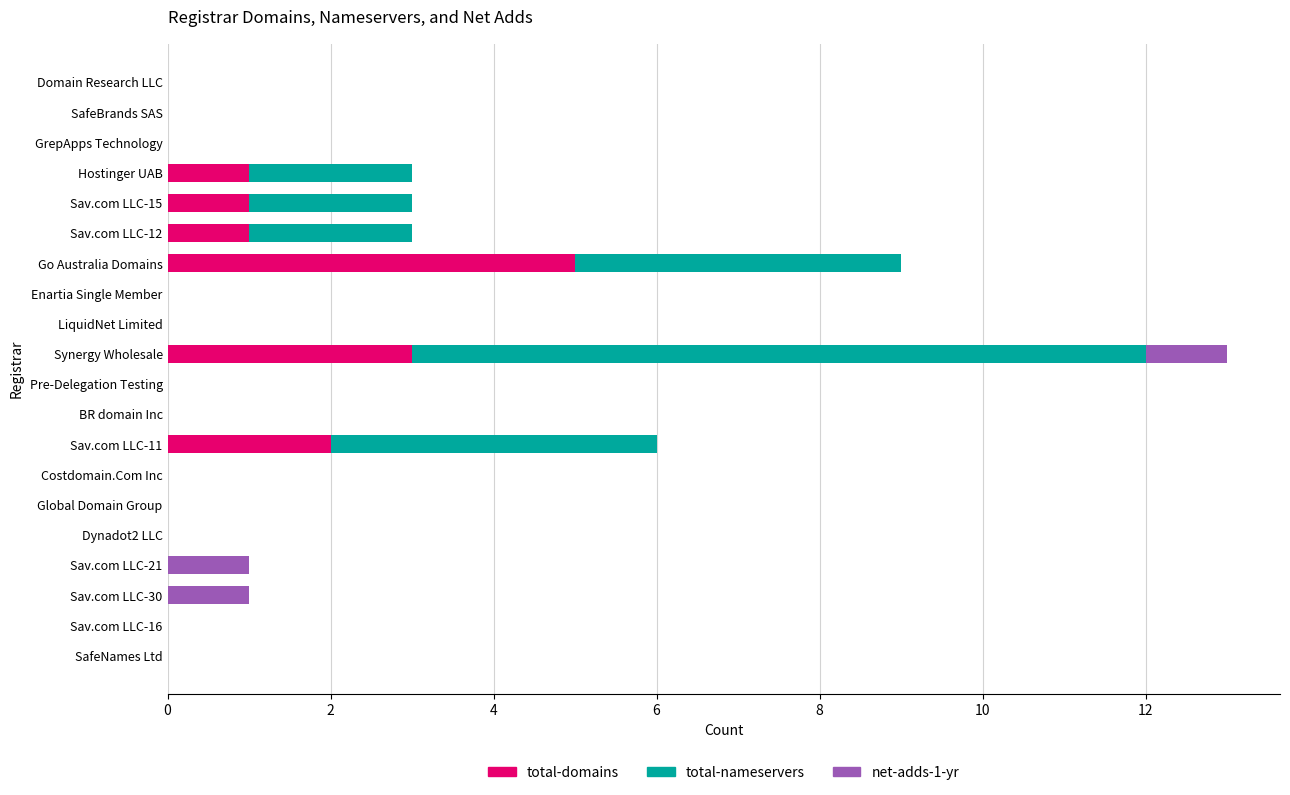

At which category is the sum across all series the highest?

Synergy Wholesale